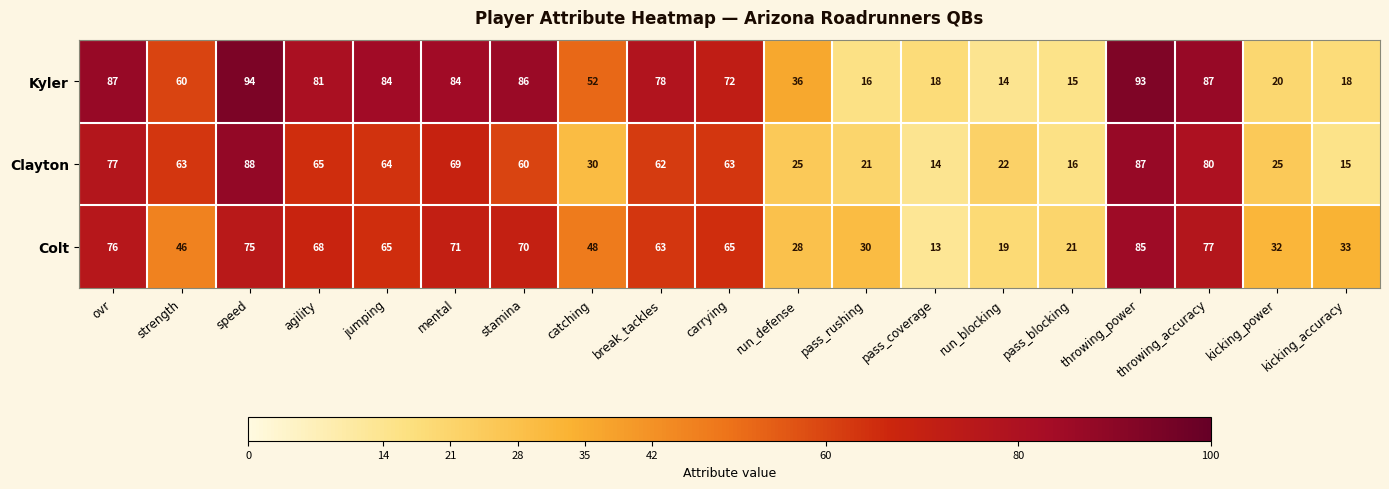

What is the lowest value of the Colt series?

13